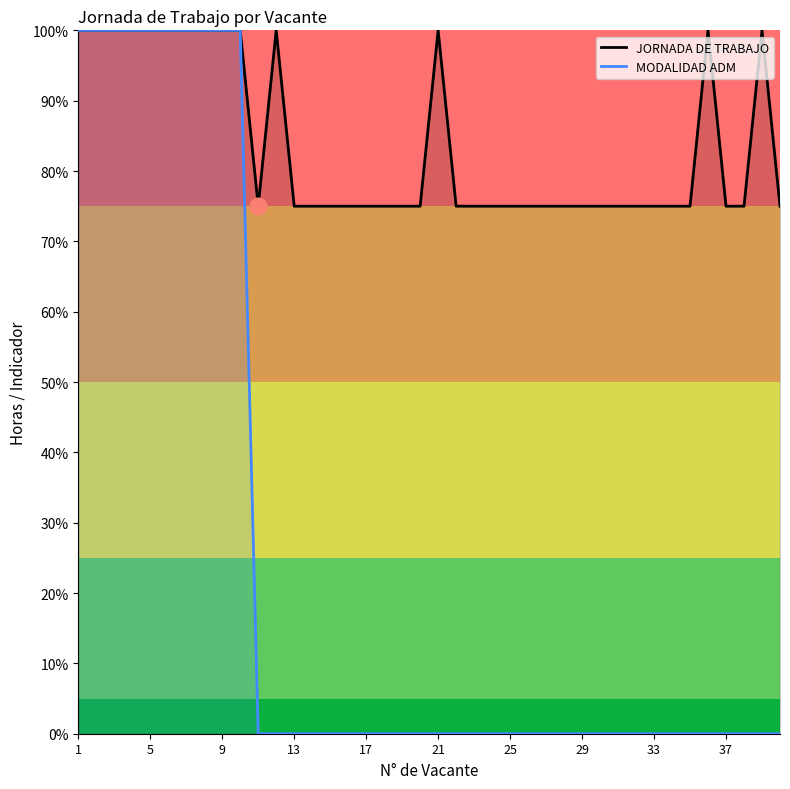

Is it true that JORNADA DE TRABAJO equals 128 at 18?

False